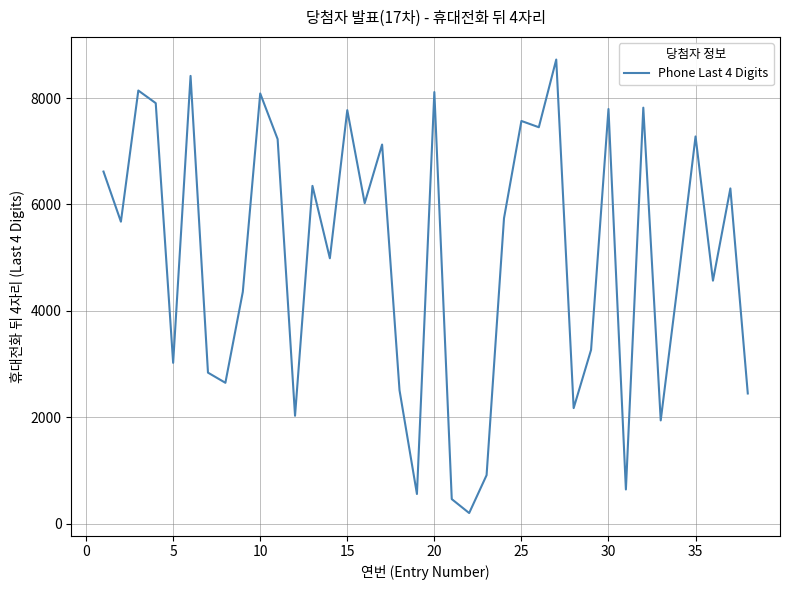

What is the smallest value displayed?

200